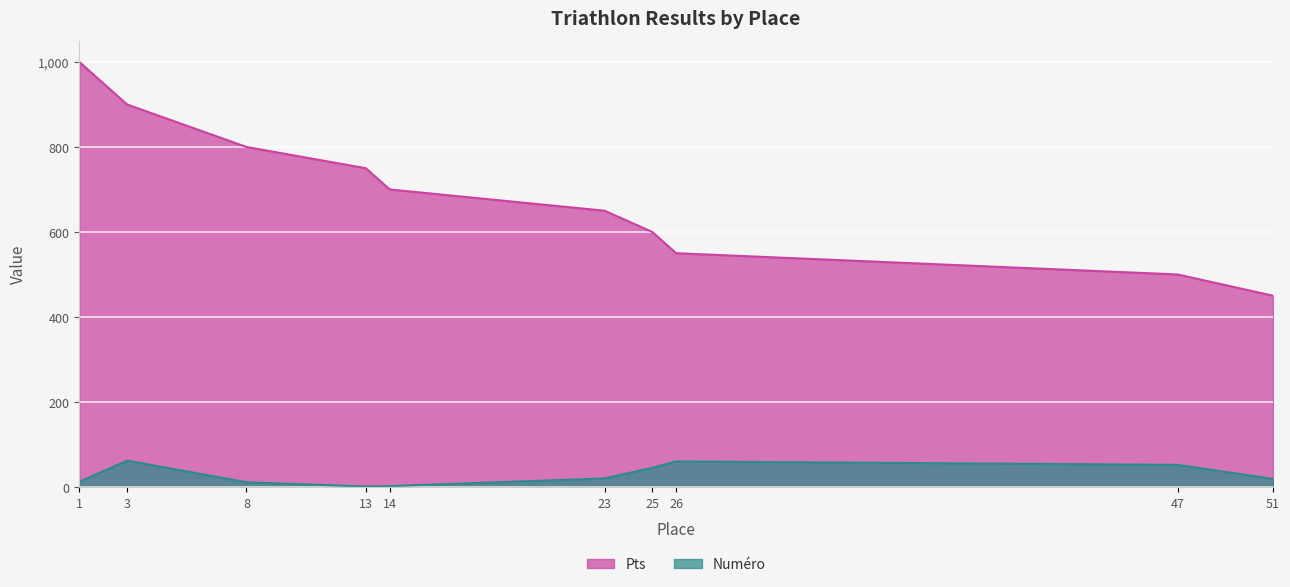

True or false: Pts and Numéro intersect in this chart.

False